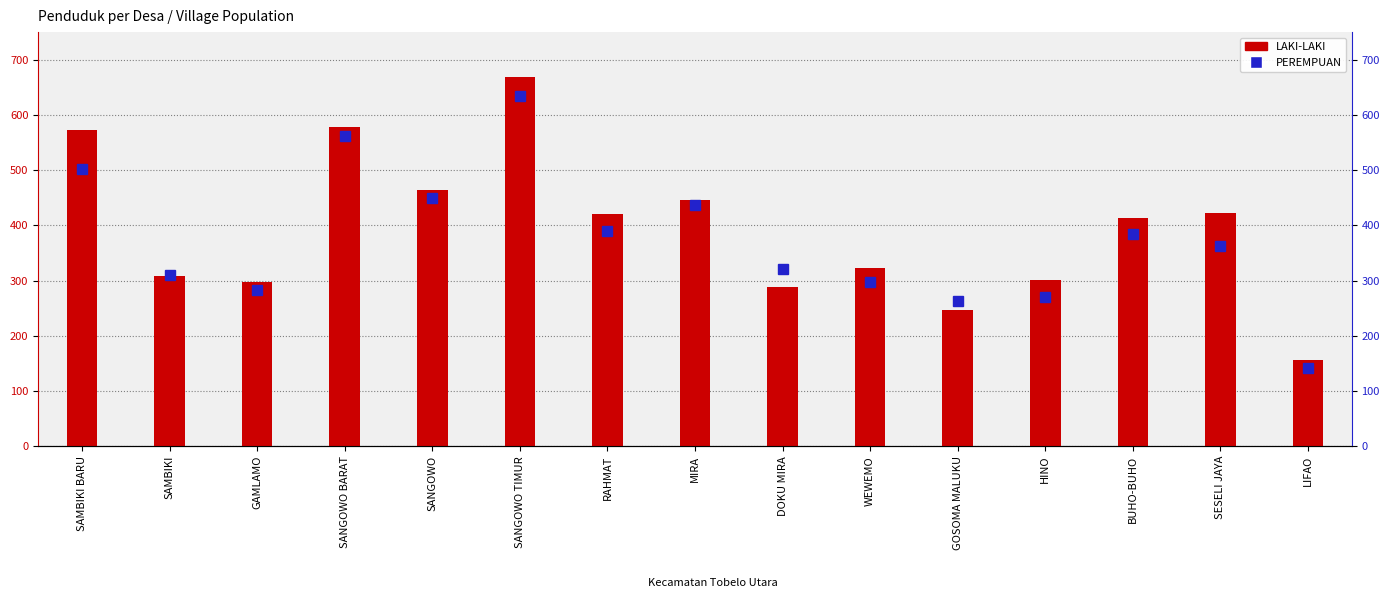

What is the value of the PEREMPUAN bar at the 9th from the left?

320